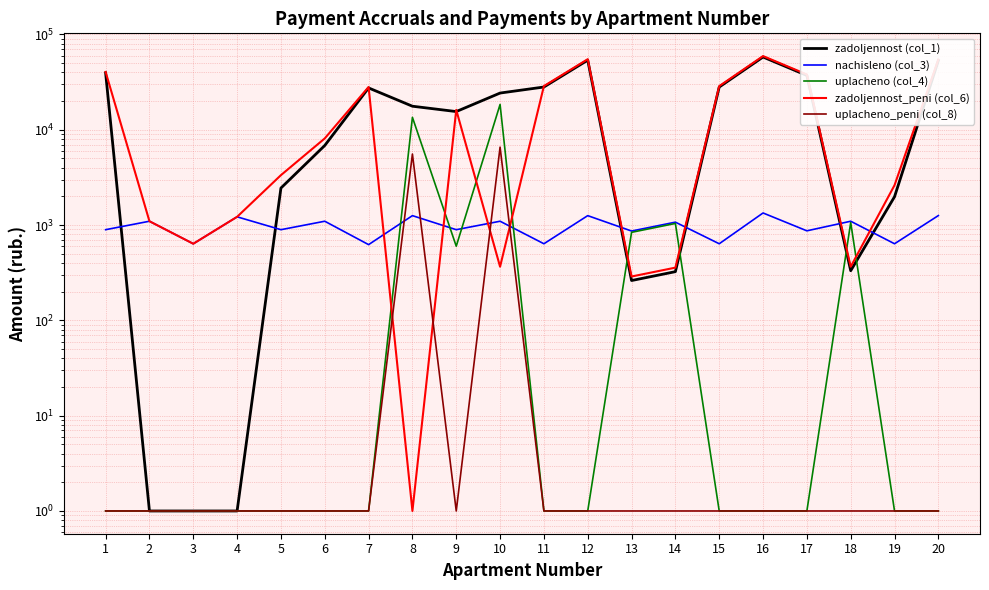

How many intersections are there between uplacheno (col_4) and zadoljennost (col_1)?

4